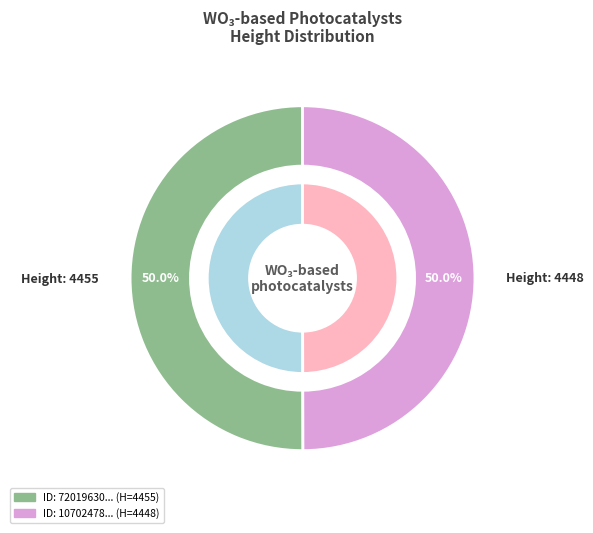

How many slices are in this pie chart?

2